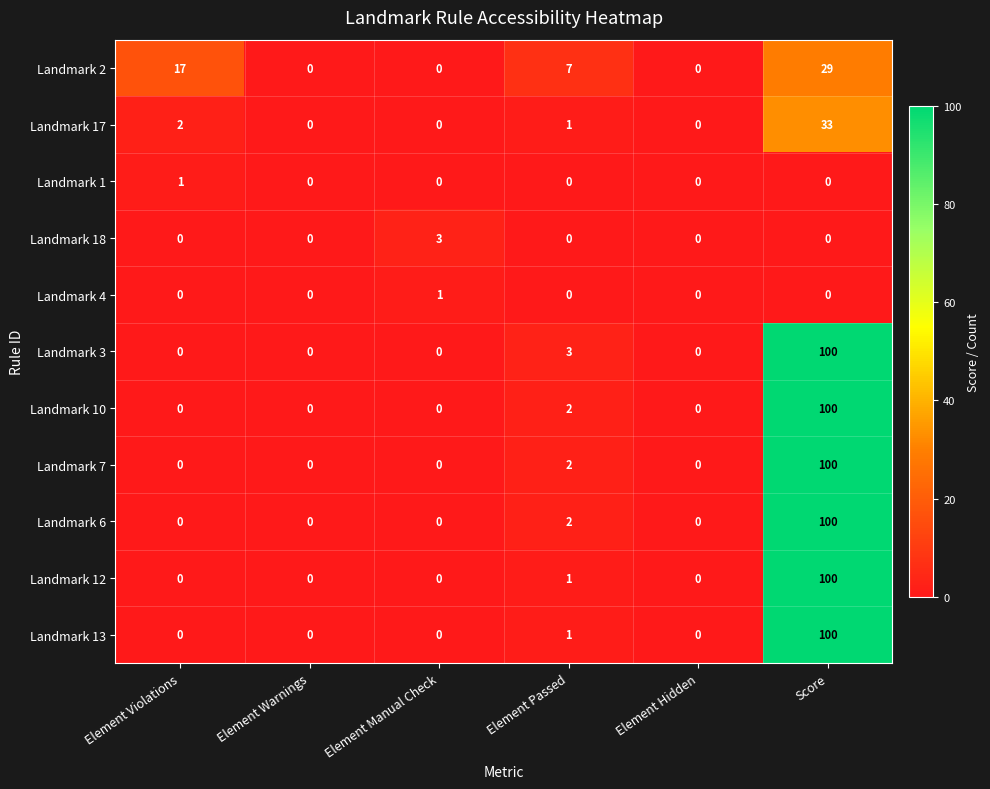

Which category has the highest value across all series?

Score